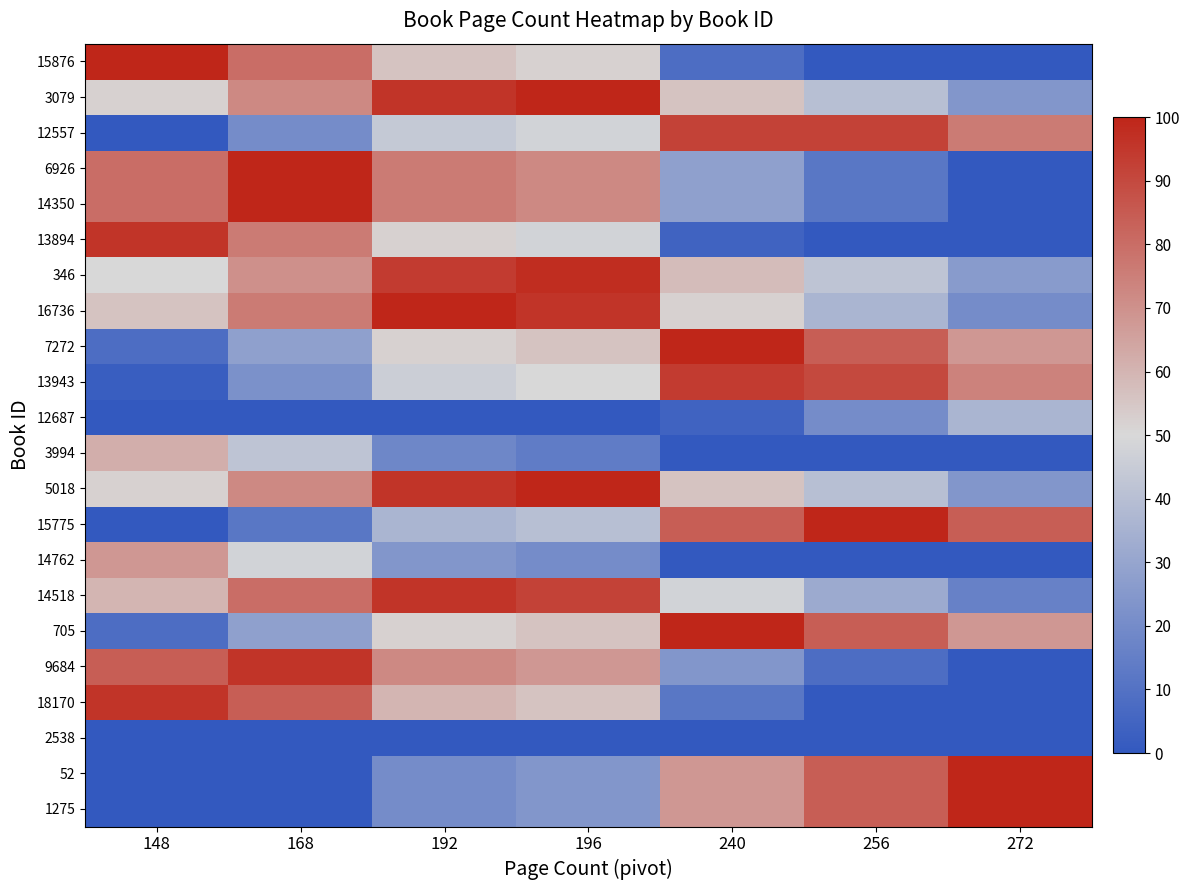

List the series in order of their peak value, highest first.

15876, 3079, 6926, 14350, 16736, 7272, 5018, 15775, 705, 52, 1275, 346, 13894, 14518, 9684, 18170, 13943, 12557, 14762, 3994, 12687, 2538